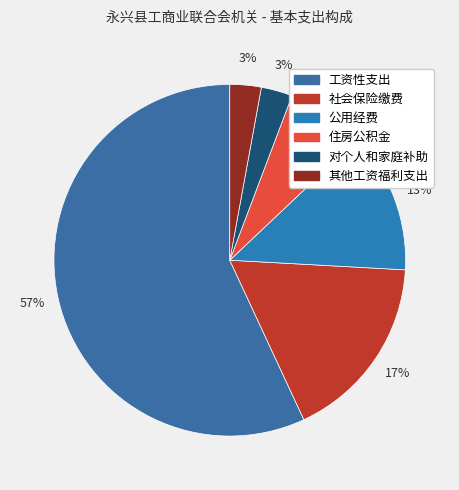

Do 其他工资福利支出 and 对个人和家庭补助 together represent more than half of the pie?

No